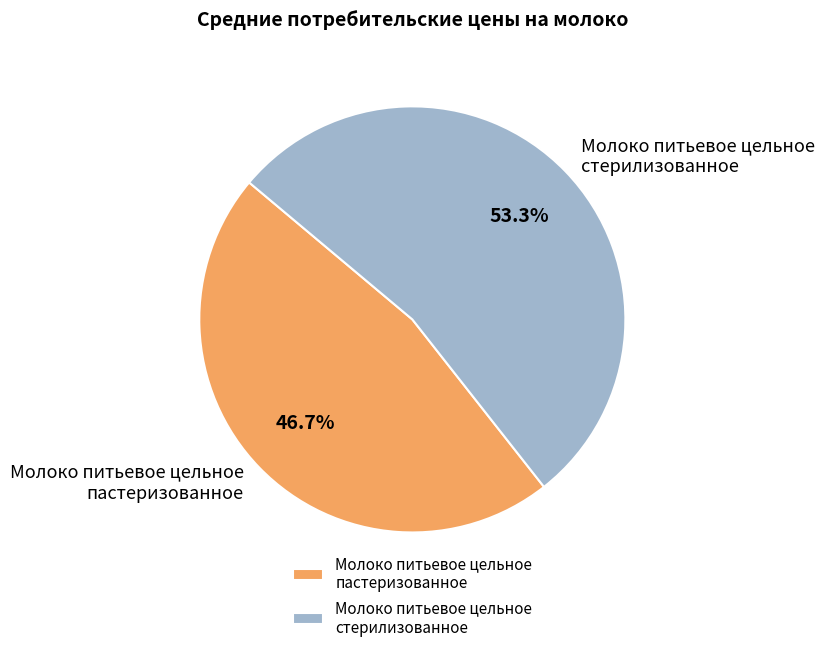

Which category has the biggest portion of the pie?

Молоко питьевое цельное стерилизованное